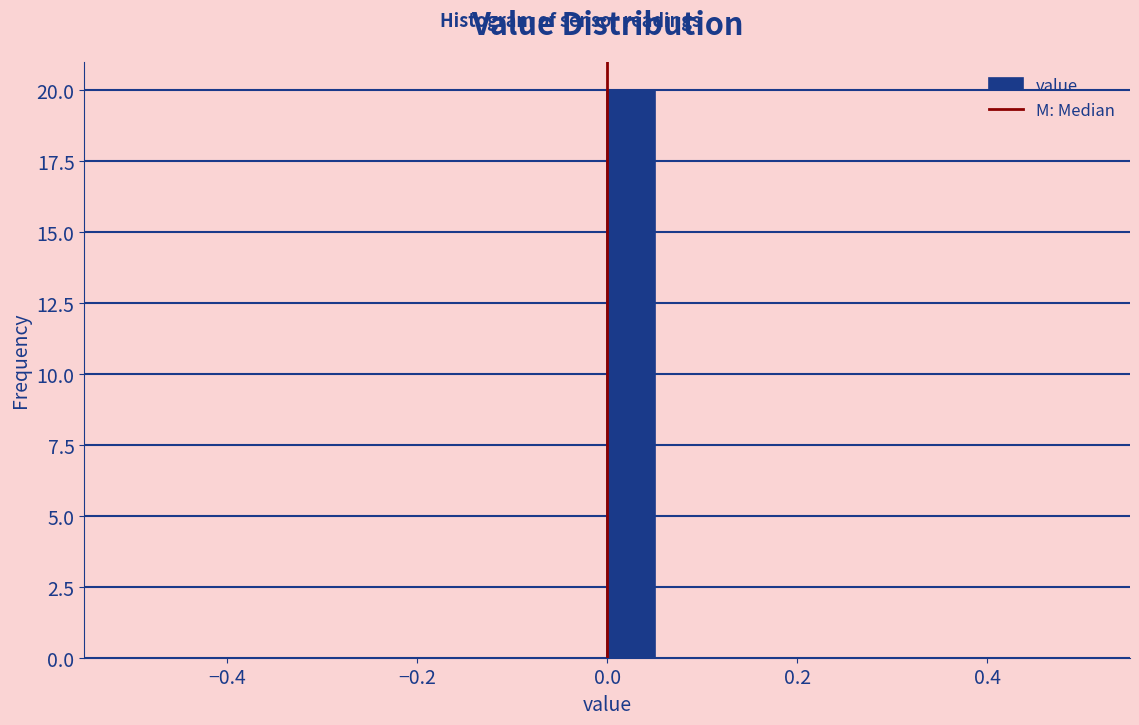

Read against the x-axis, roughly where is the centre of the tallest bar?

0.02